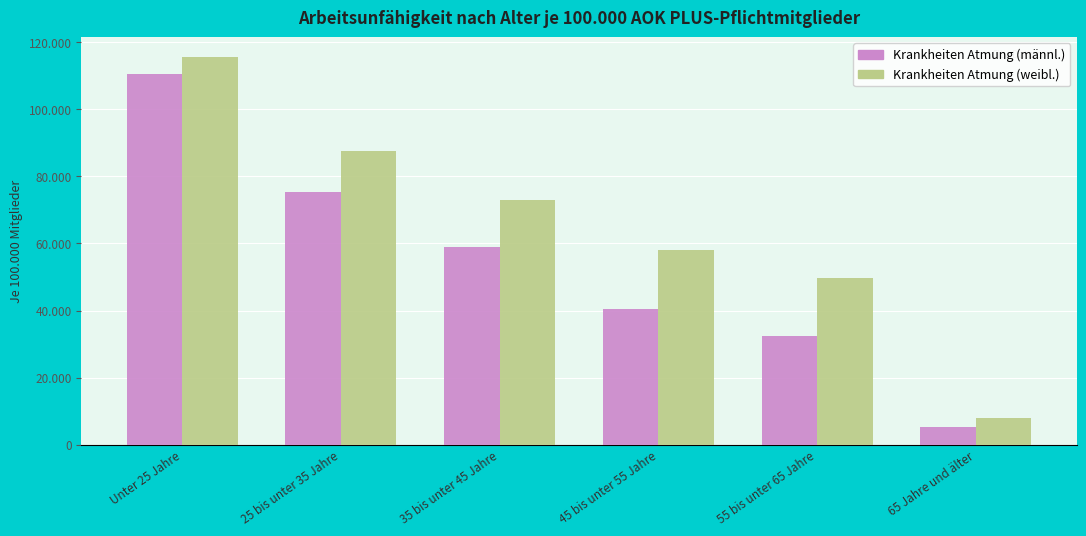

Which series changed the most between Unter 25 Jahre and 55 bis unter 65 Jahre?

Krankheiten Atmung (männl.)